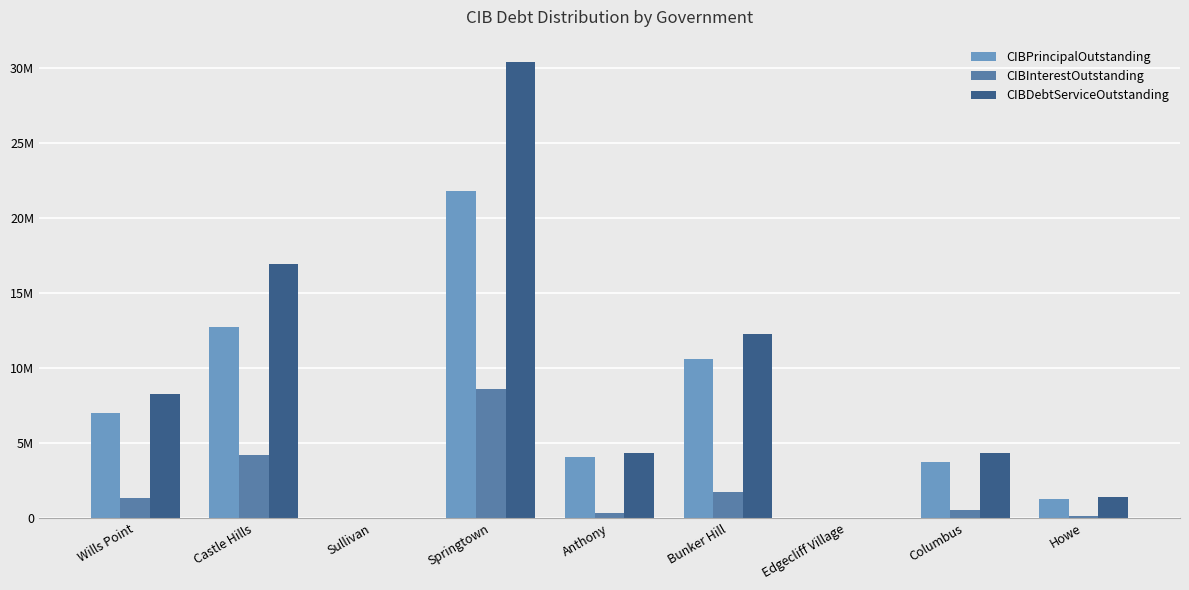

At which label does CIBInterestOutstanding first exceed 558000?

Wills Point